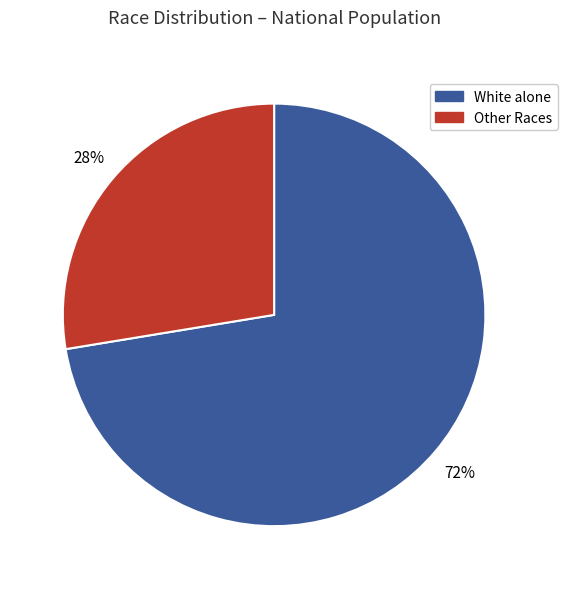

To the nearest percent, what is the average slice percentage?

50%